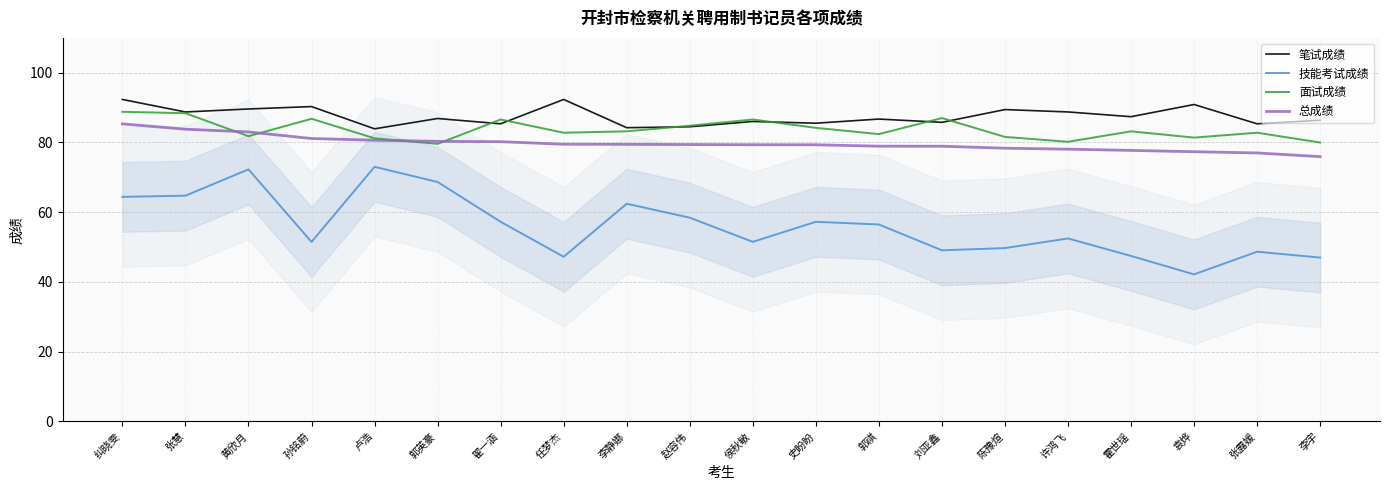

Between 卢浩 and 袁烨, which is larger?

袁烨